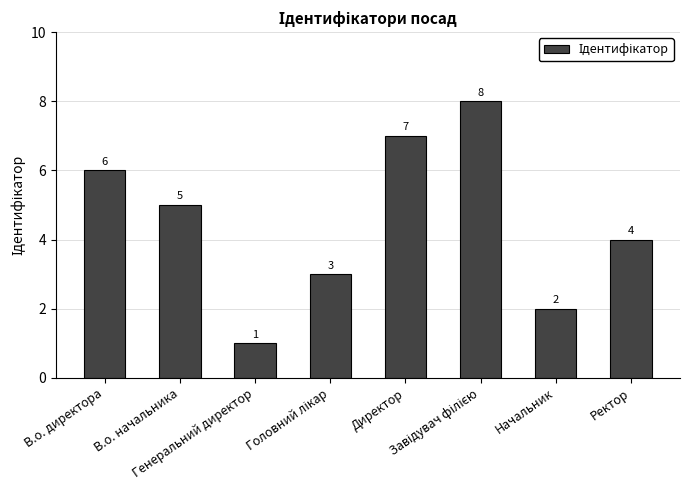

Reading left to right, extract all data points from this chart.

6	5	1	3	7	8	2	4